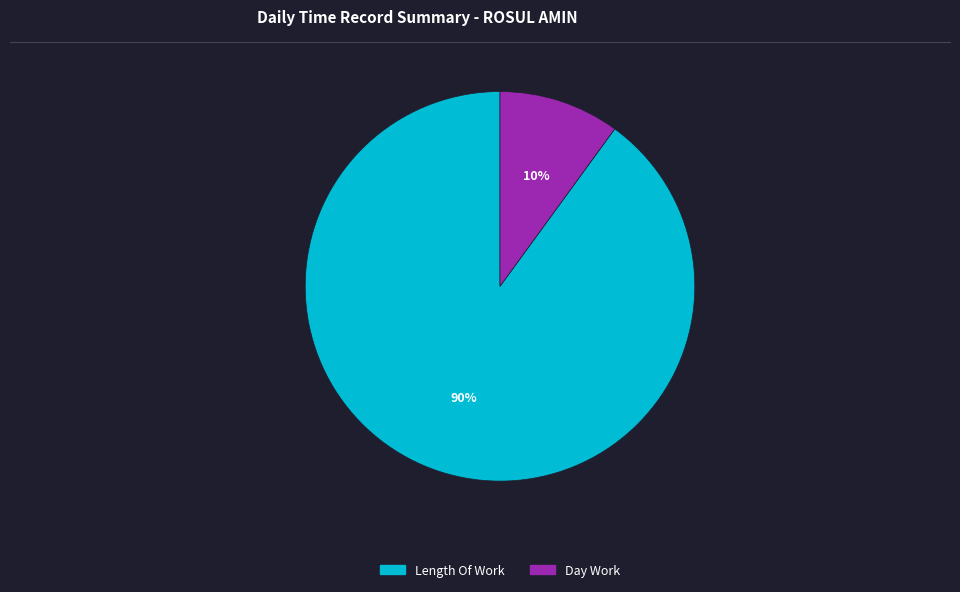

To the nearest percent, what is the average slice percentage?

50%